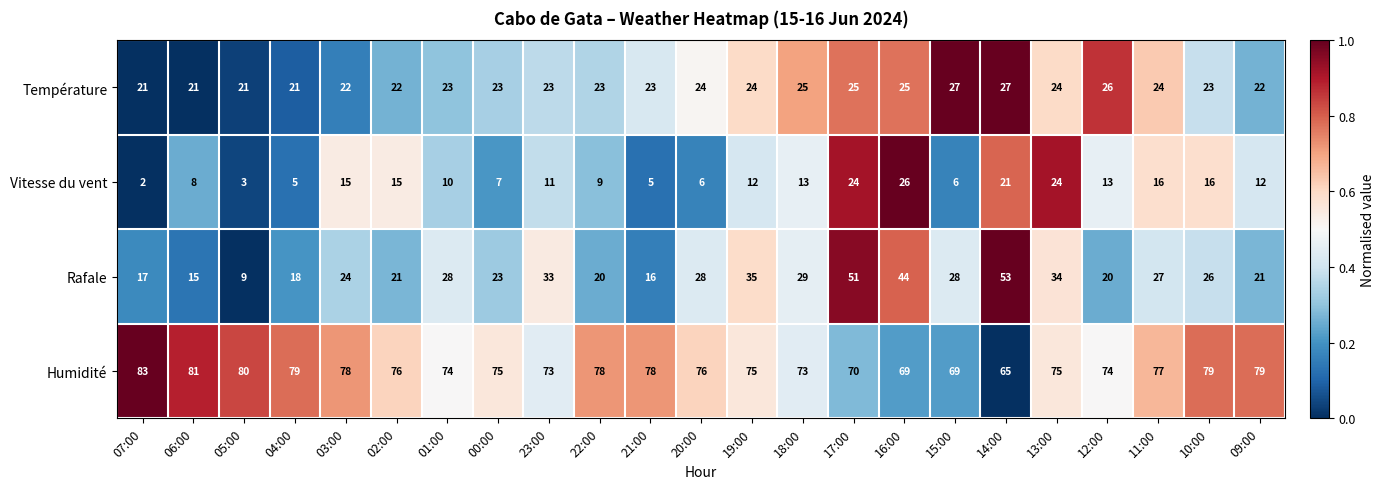

Count the number of categories in the chart.

23